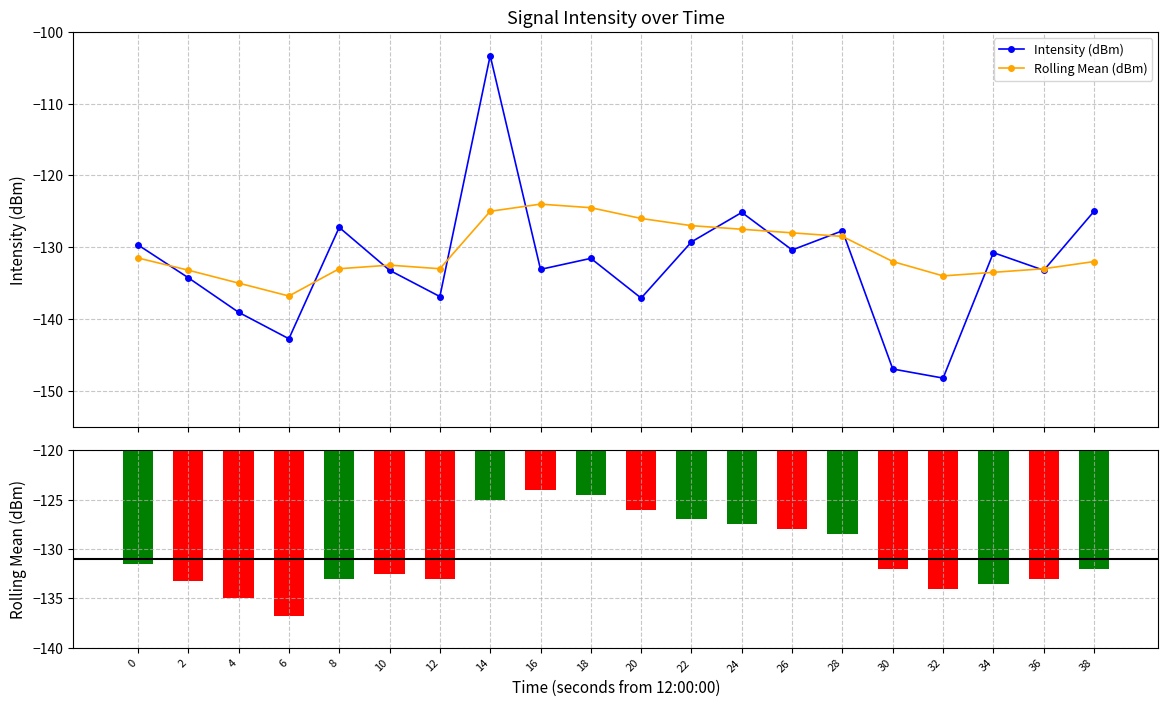

At which category is the sum across all series the highest?

14